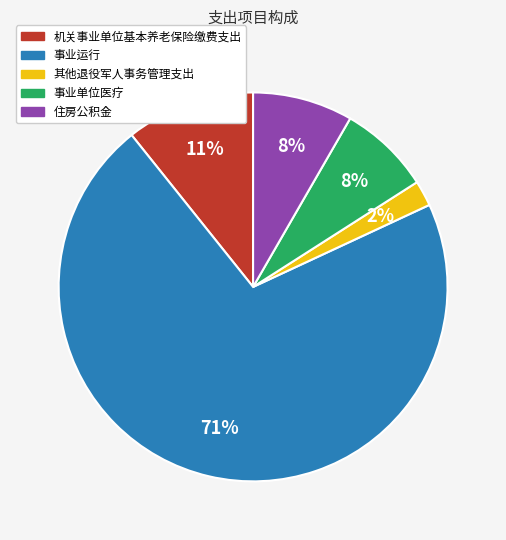

Which slice is the largest?

事业运行